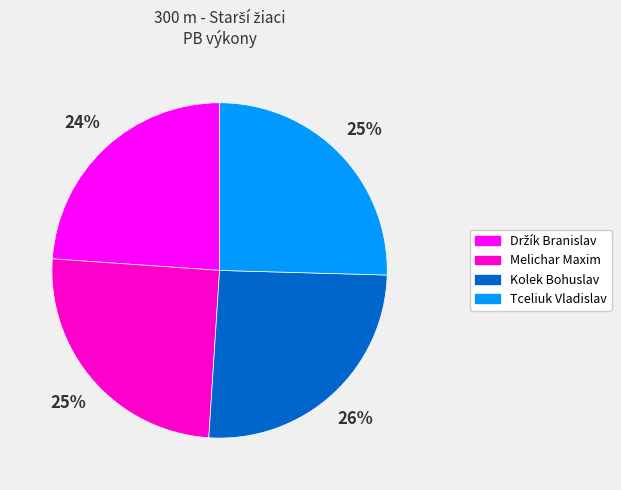

To the nearest percent, what percentage of the pie is Kolek Bohuslav?

26%